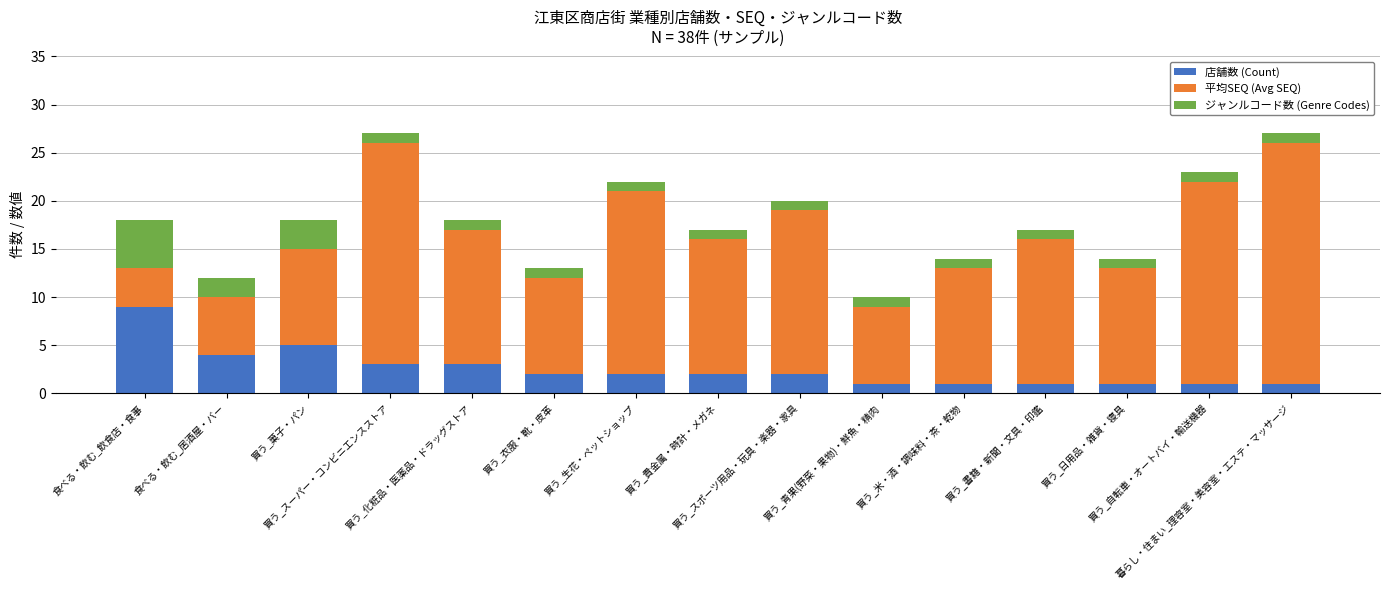

What is the highest value of the 店舗数 (Count) series?

9